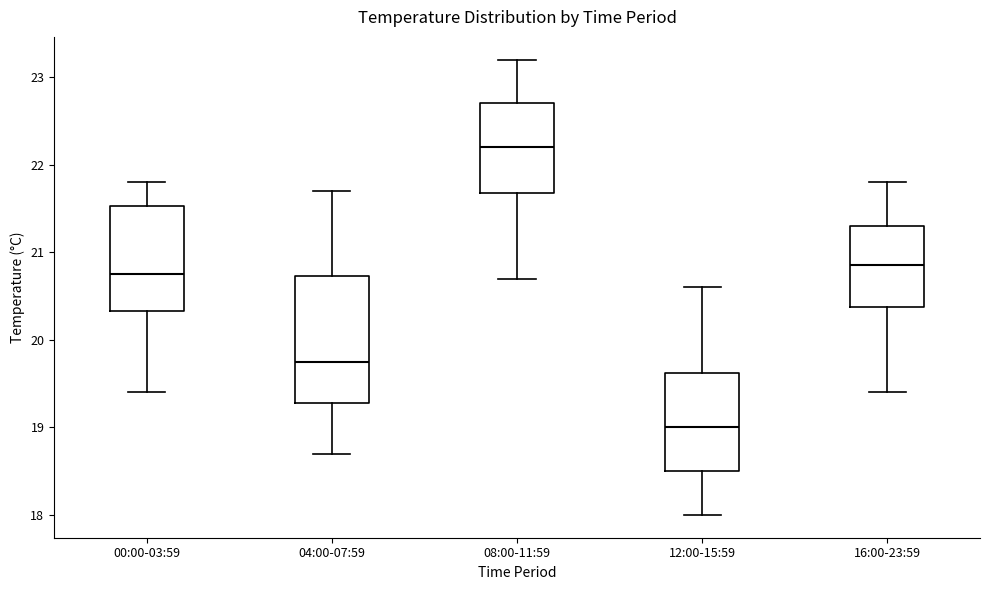

Reading left to right, transcribe this box plot: for each box, give where its median line is, the range the box spans, and where its two whiskers end, as read against the y-axis. The values are not printed on the chart, so give them approximately, as read against the axis.

00:00-03:59: median 20.8, box 20.3 to 21.5, whiskers 19.4 to 21.8
04:00-07:59: median 19.8, box 19.3 to 20.7, whiskers 18.7 to 21.7
08:00-11:59: median 22.2, box 21.7 to 22.7, whiskers 20.7 to 23.2
12:00-15:59: median 19.0, box 18.5 to 19.6, whiskers 18.0 to 20.6
16:00-23:59: median 20.9, box 20.4 to 21.3, whiskers 19.4 to 21.8